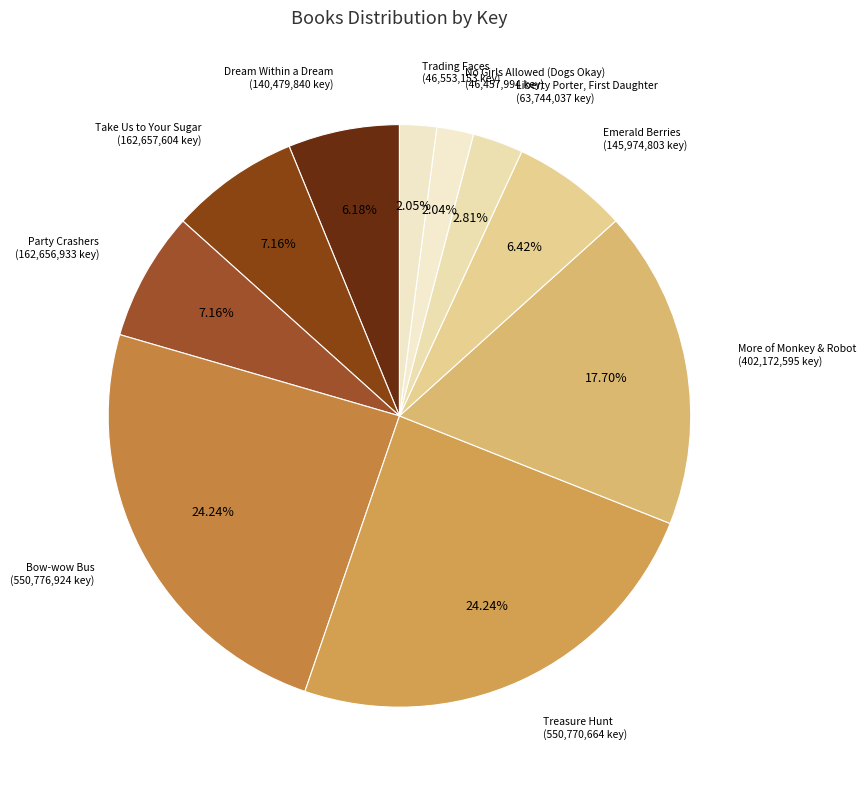

Is there any slice that represents more than half of the pie?

No